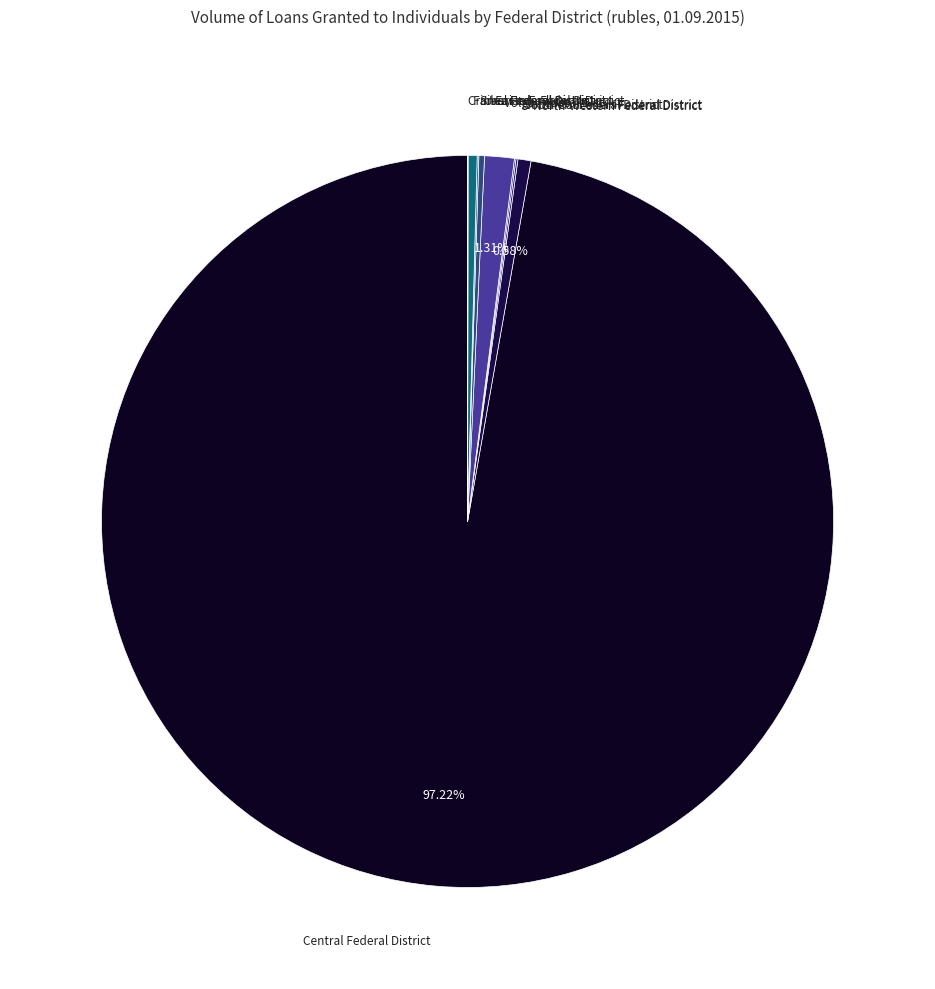

To the nearest percent, what is the difference between the largest and smallest slice percentages?

97%